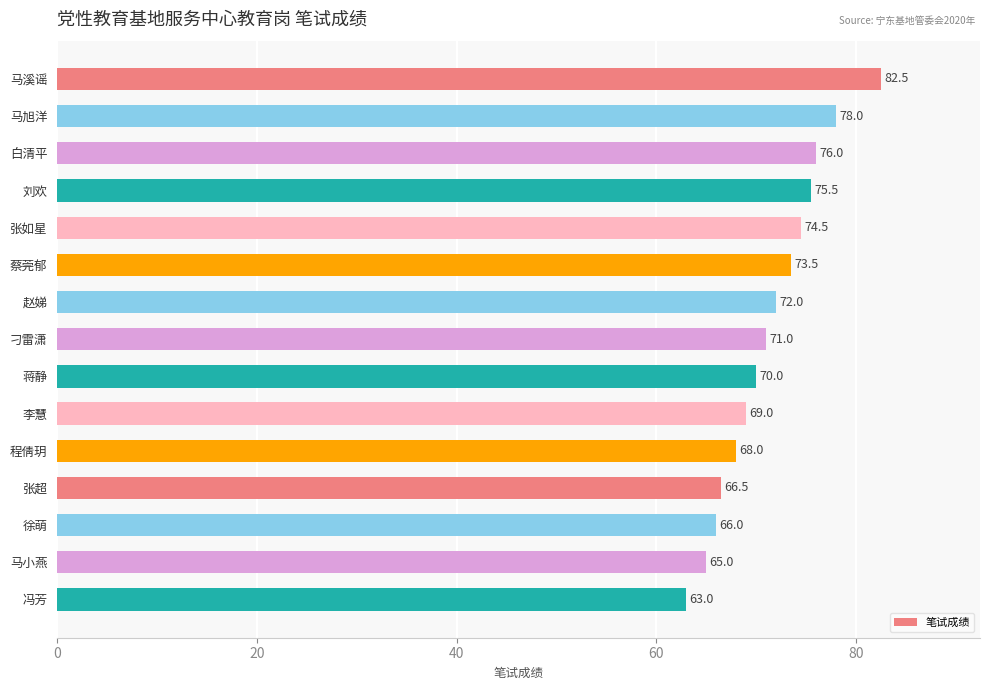

Count the number of categories in the chart.

15